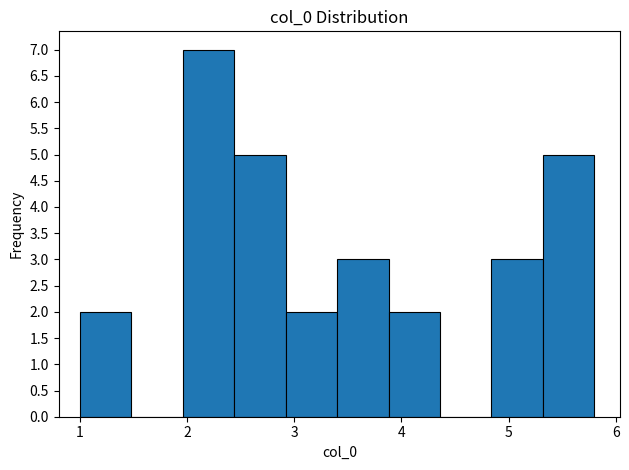

What is the height of the bar covering 1.00 to 1.48 on the x-axis? Neither the bar edges nor the heights are printed on the chart, so give them approximately, as read against the axes.

2